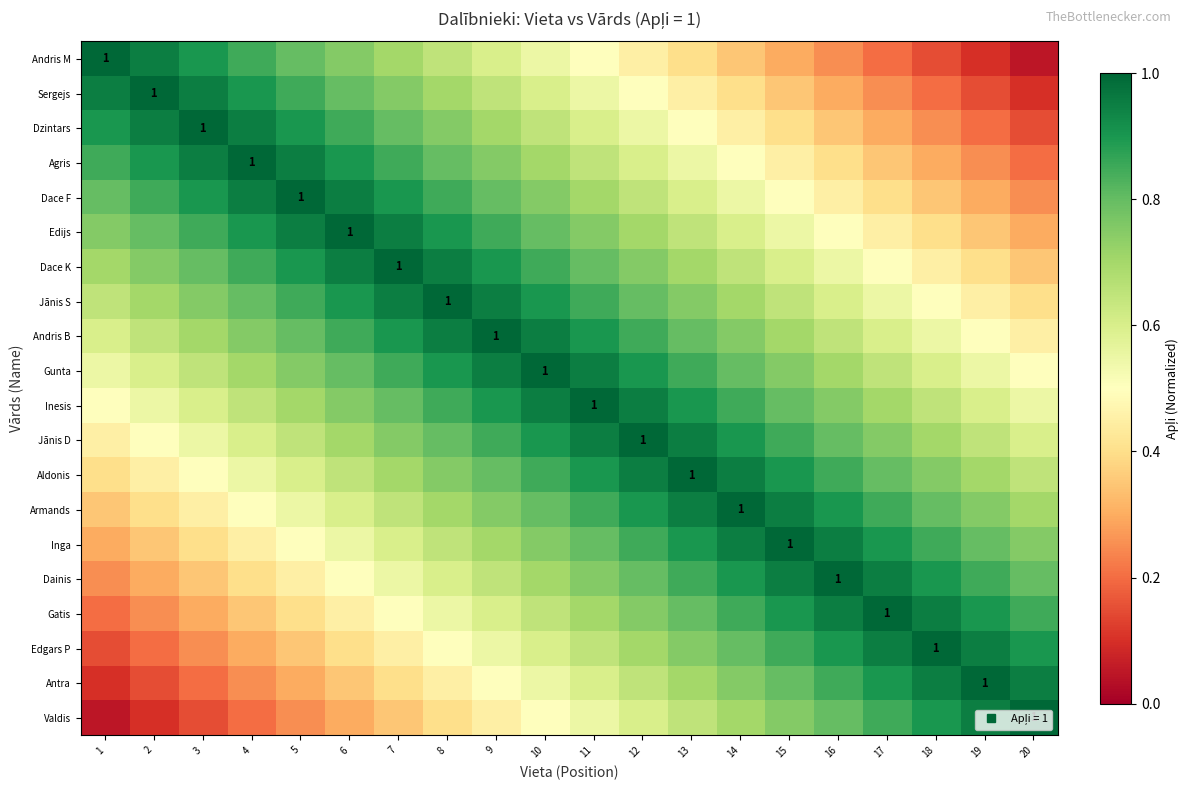

Is it true that Edgars P equals 0.8 at 15?

True